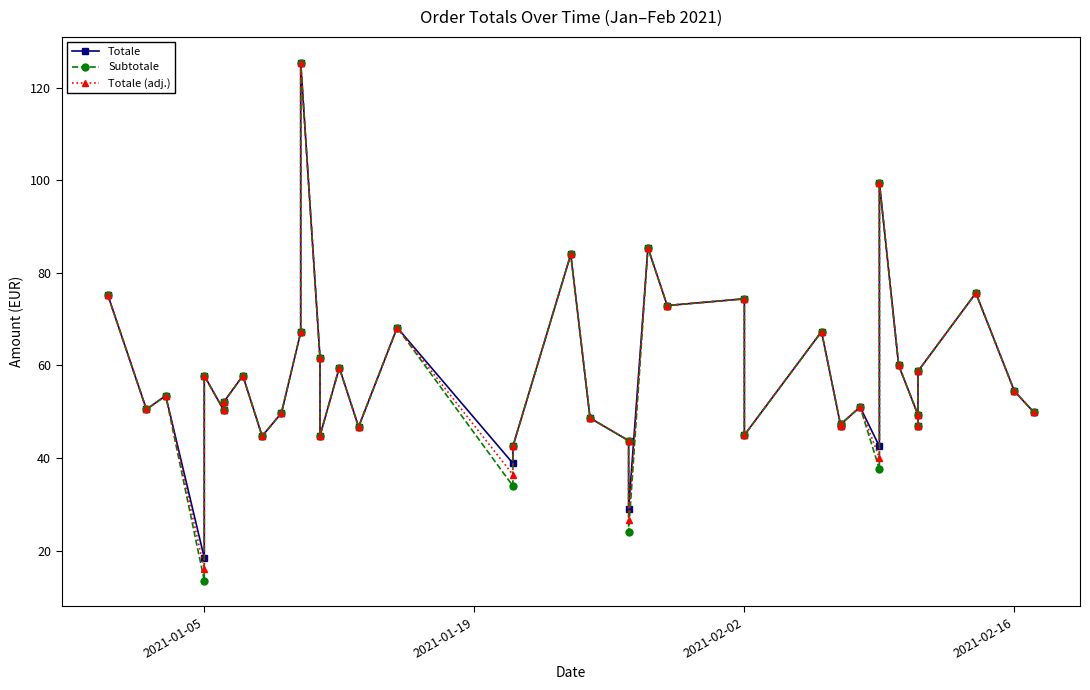

Which series has the widest spread of values?

Subtotale